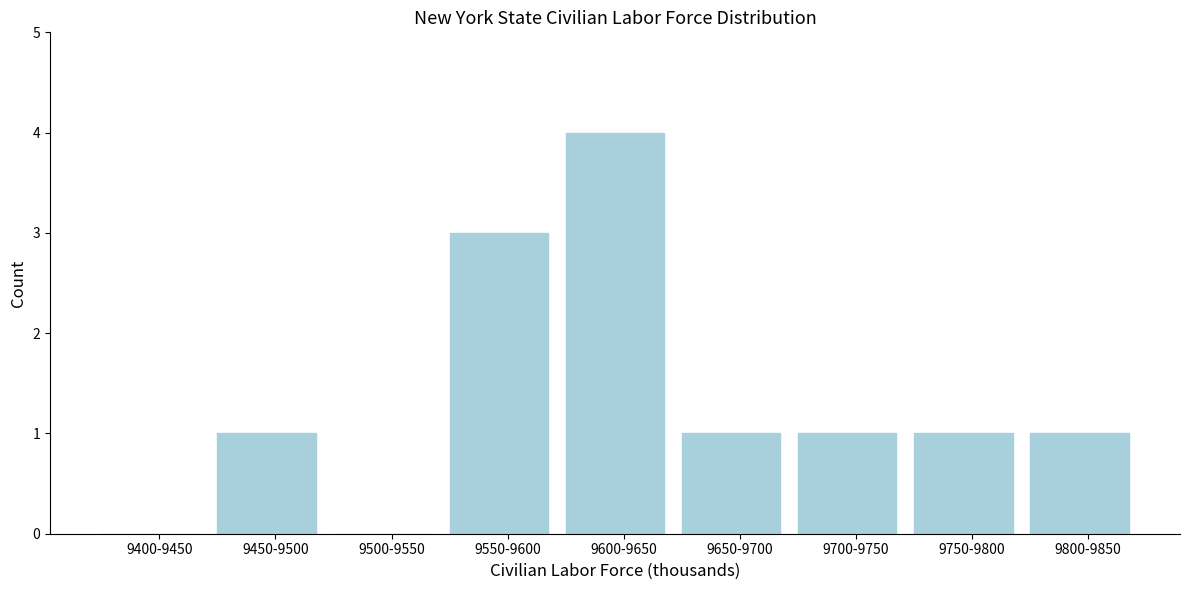

Reading right to left, what are all the values shown in this chart?

9800-9850=1	9750-9800=1	9700-9750=1	9650-9700=1	9600-9650=4	9550-9600=3	9500-9550=0	9450-9500=1	9400-9450=0